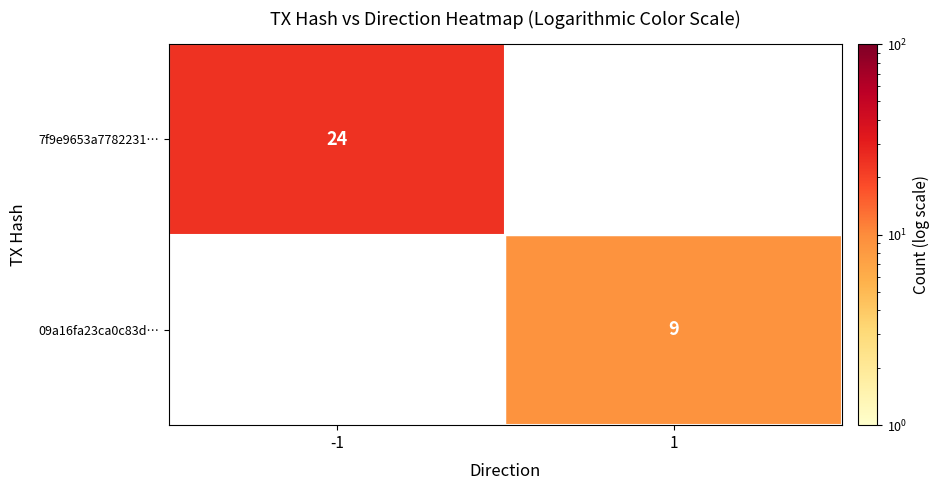

The value of 7f9e9653a7782231… at -1 is 12. True or false?

False